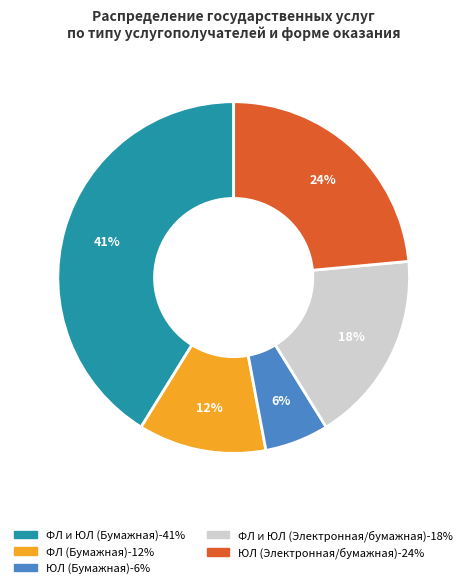

Which has a higher value, ФЛ и ЮЛ (Бумажная) or ЮЛ (Бумажная)?

ФЛ и ЮЛ (Бумажная)